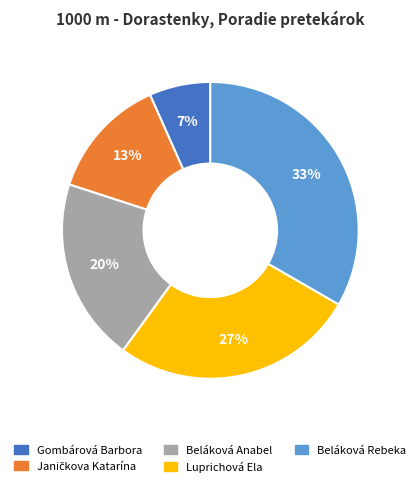

Which slice is the smallest?

Gombárová Barbora